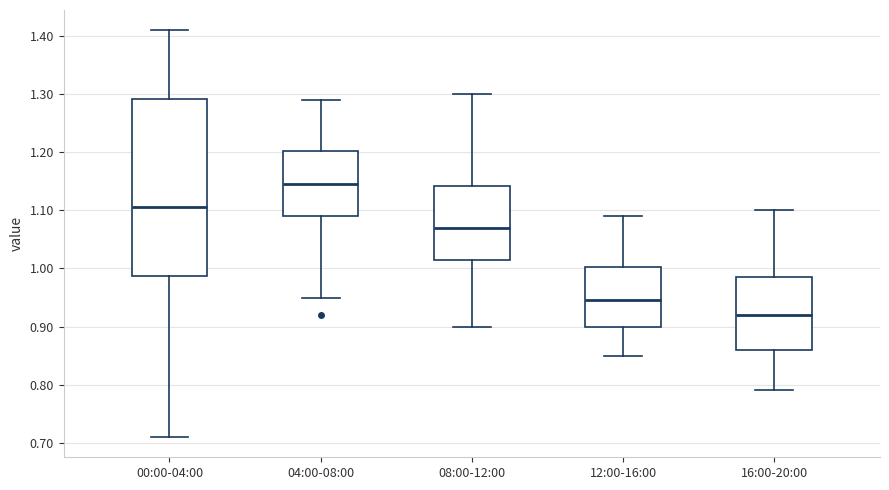

Reading left to right, transcribe this box plot: for each box, give where its median line is, the range the box spans, and where its two whiskers end, as read against the y-axis. The values are not printed on the chart, so give them approximately, as read against the axis.

00:00-04:00: median 1.11, box 0.99 to 1.29, whiskers 0.71 to 1.41
04:00-08:00: median 1.15, box 1.09 to 1.20, whiskers 0.95 to 1.29
08:00-12:00: median 1.07, box 1.02 to 1.14, whiskers 0.90 to 1.30
12:00-16:00: median 0.95, box 0.90 to 1.00, whiskers 0.85 to 1.09
16:00-20:00: median 0.92, box 0.86 to 0.99, whiskers 0.79 to 1.10